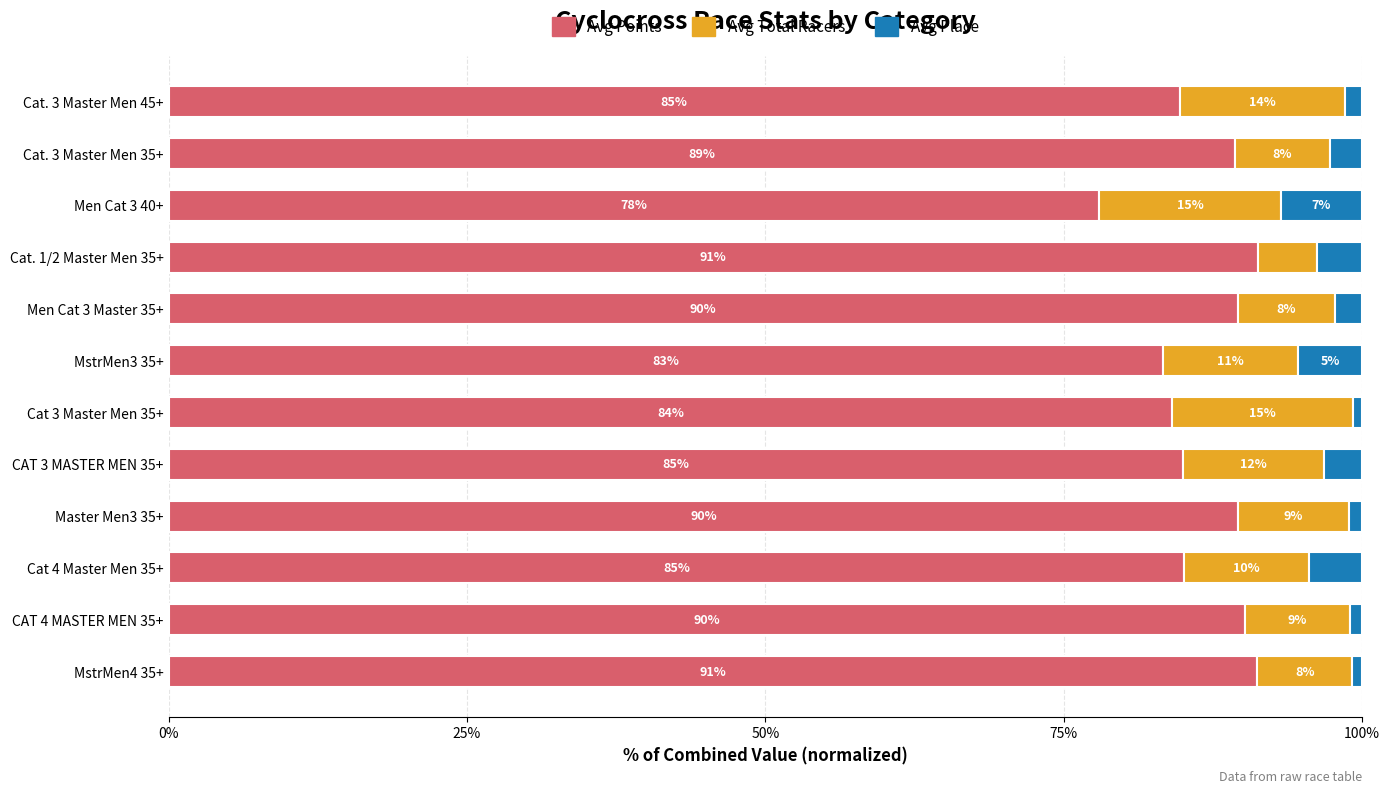

What is the lowest value of the Avg Points series?

78.0